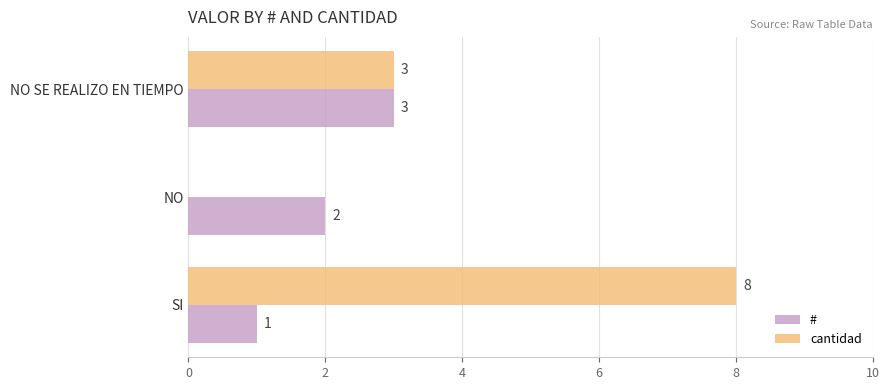

What is the sum of all cantidad values?

11